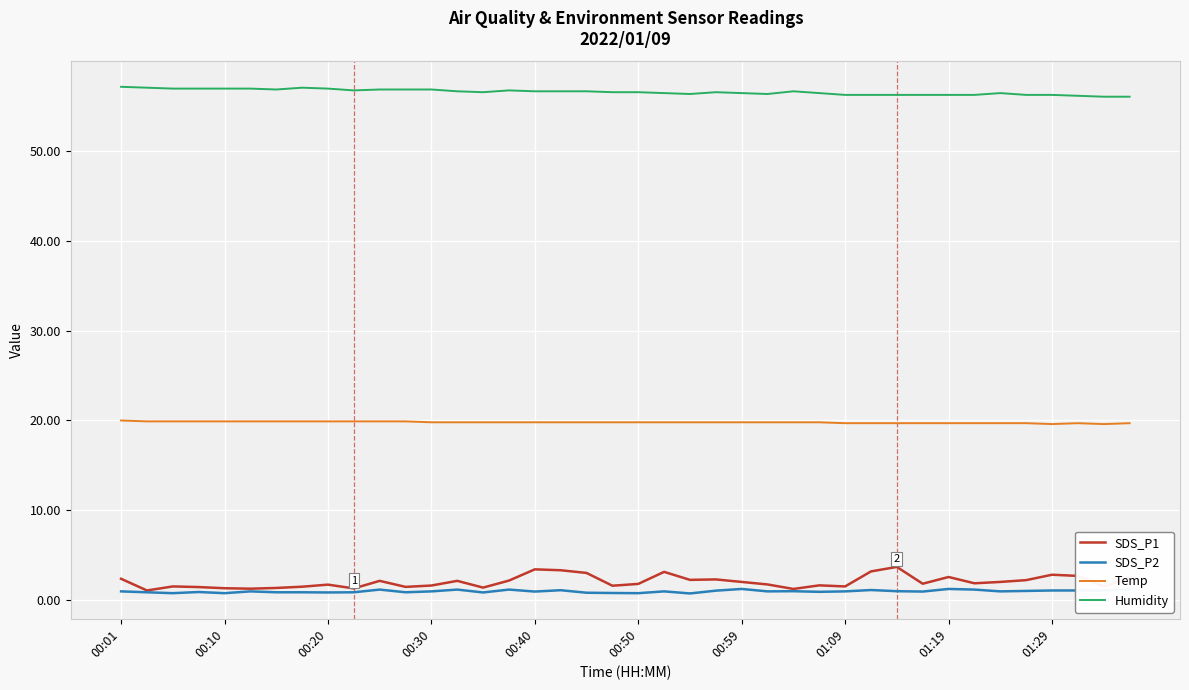

What is the average value of the Humidity series?

56.5